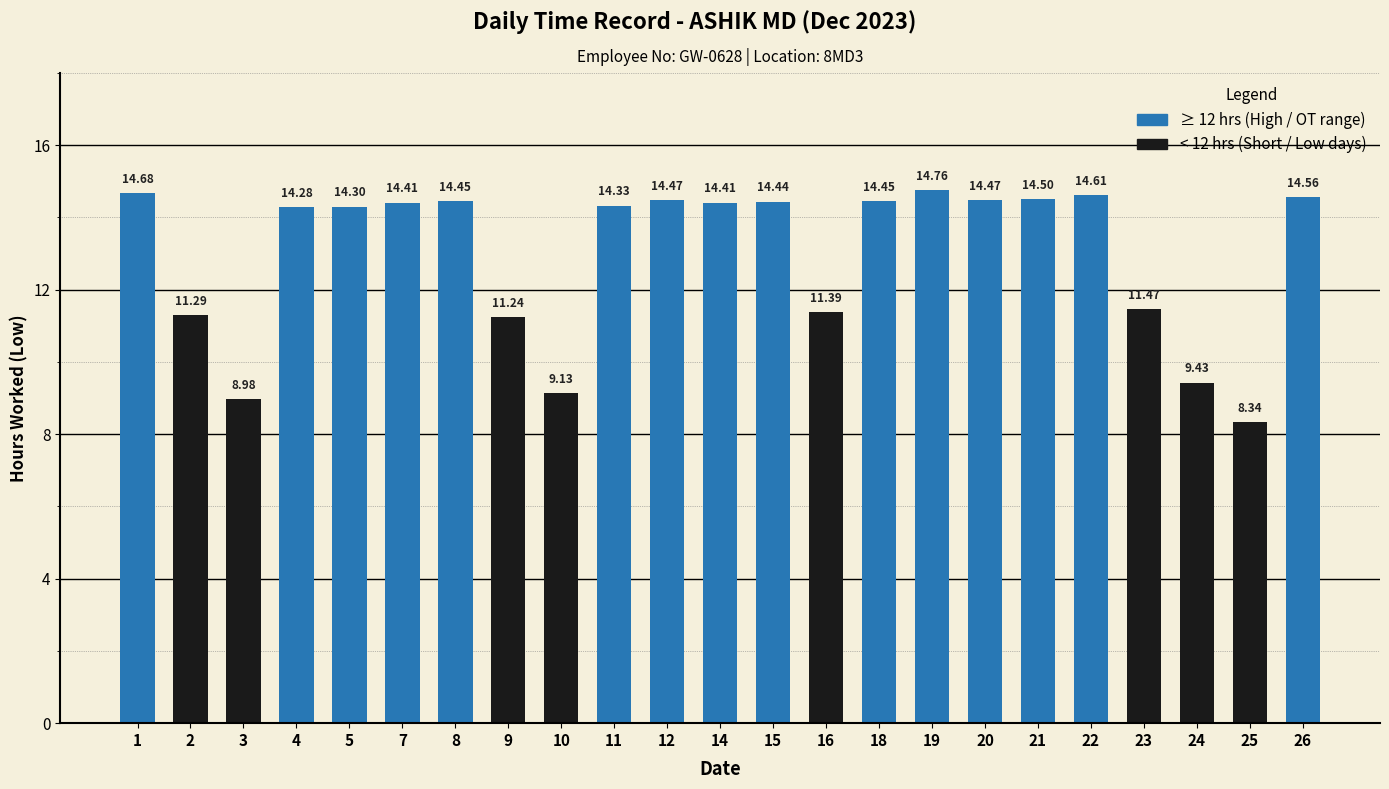

Are the bars grouped side by side (vs. stacked)?

No